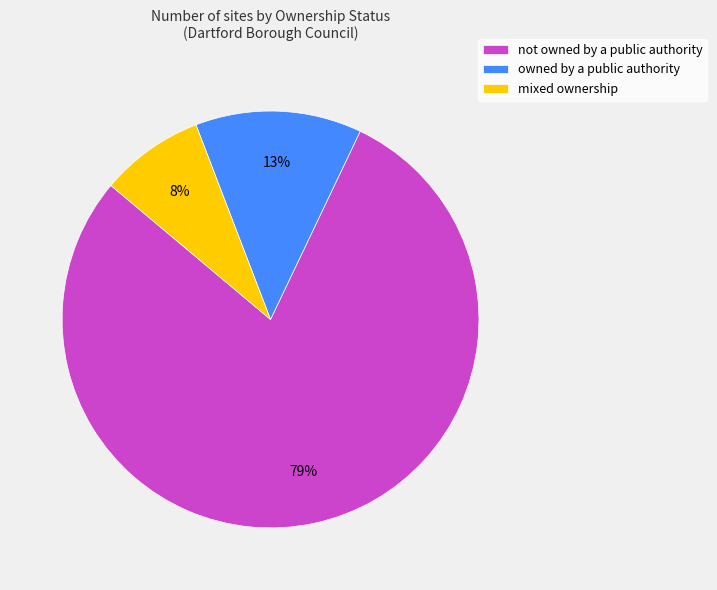

To the nearest percent, what percentage of the pie is owned by a public authority?

13%